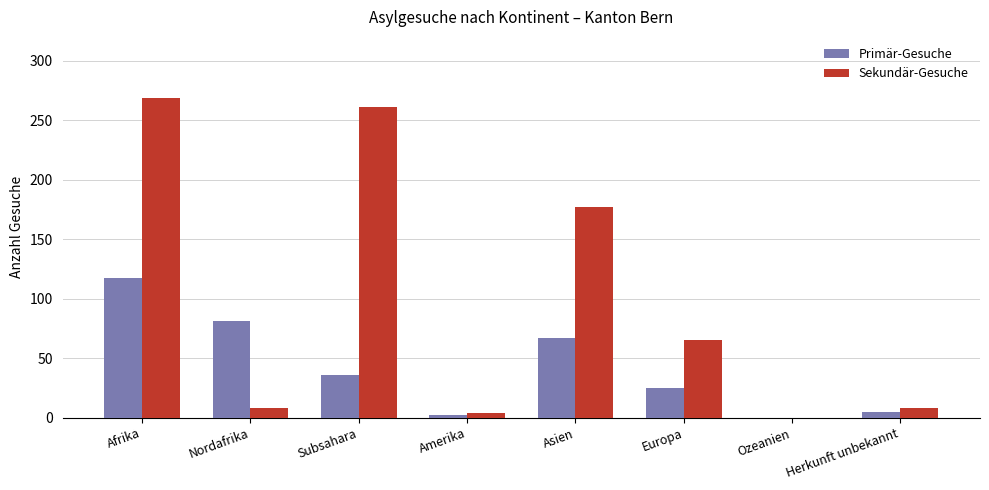

What is the sum of all Sekundär-Gesuche values?

792